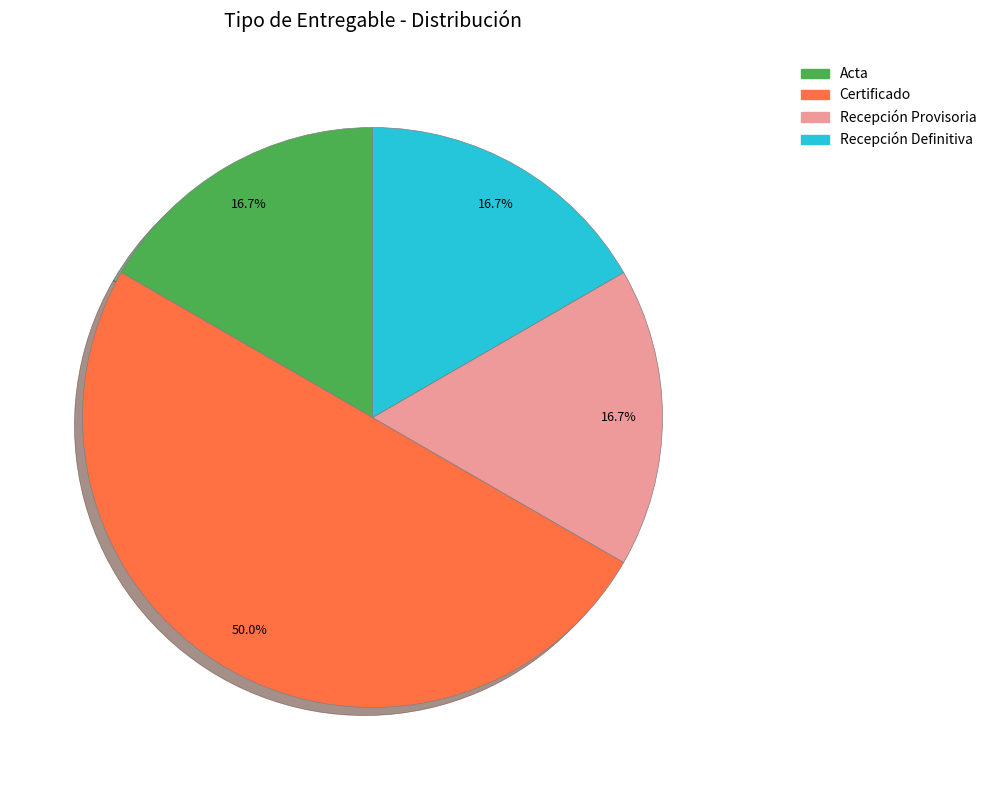

What is the largest slice in the pie chart?

Certificado